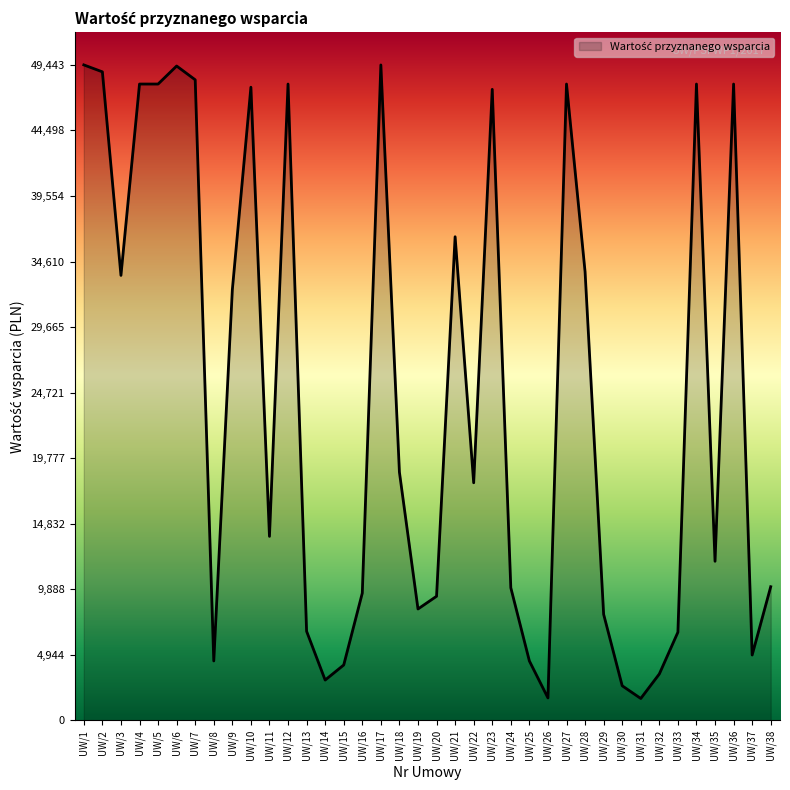

What is the smallest value displayed?

1649.5